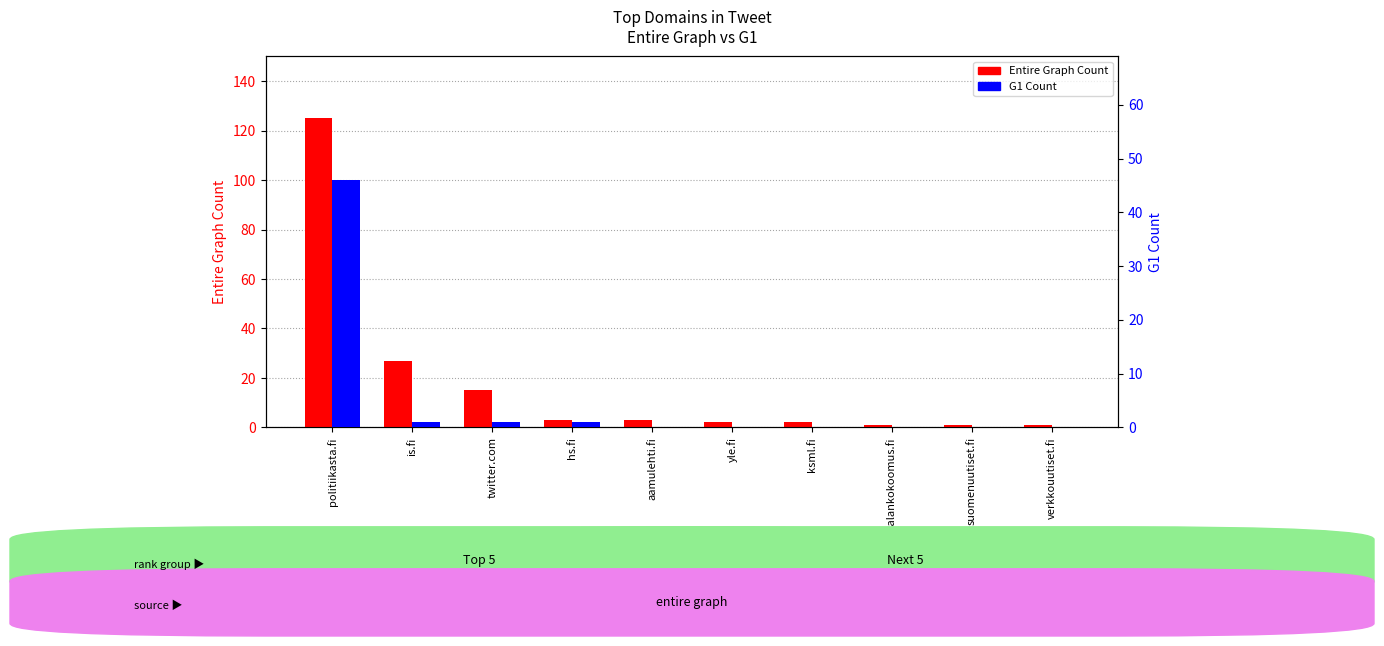

Between ksml.fi and suomenuutiset.fi, which series saw the biggest shift?

Entire Graph Count